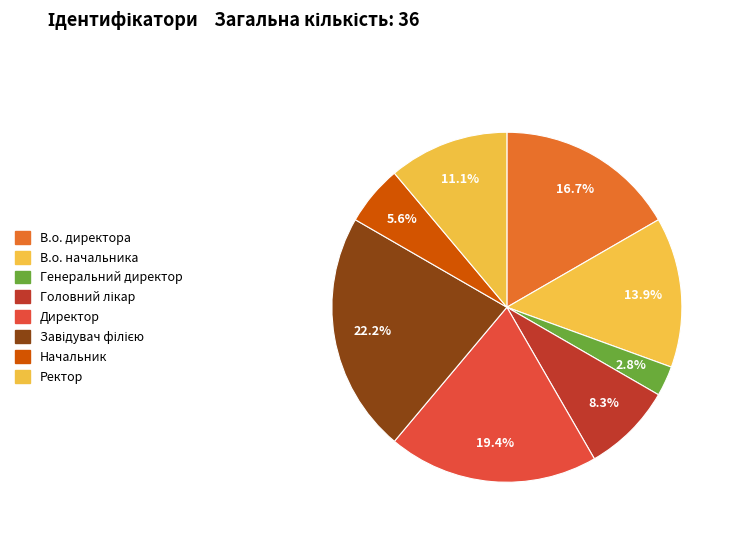

What is the ratio of the value at Генеральний директор to the value at Ректор?

0.2